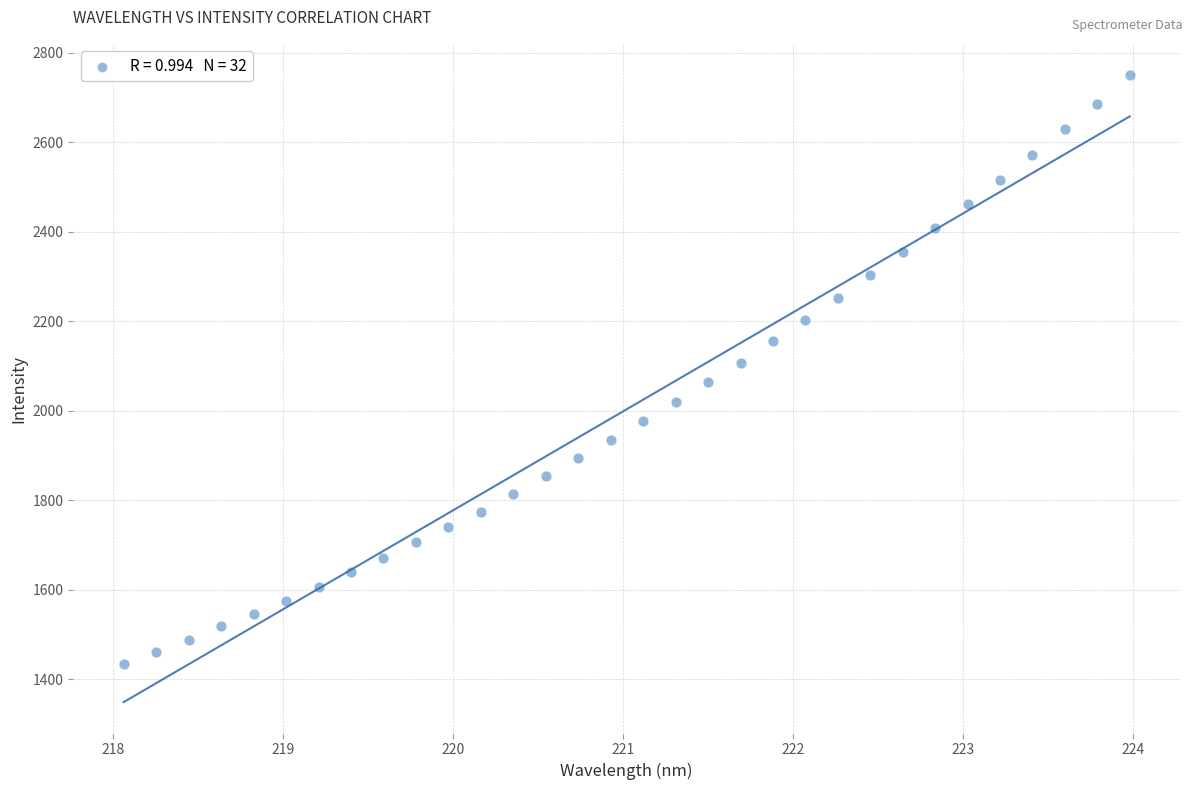

What is the range of Y values (max minus min)?

1315.3